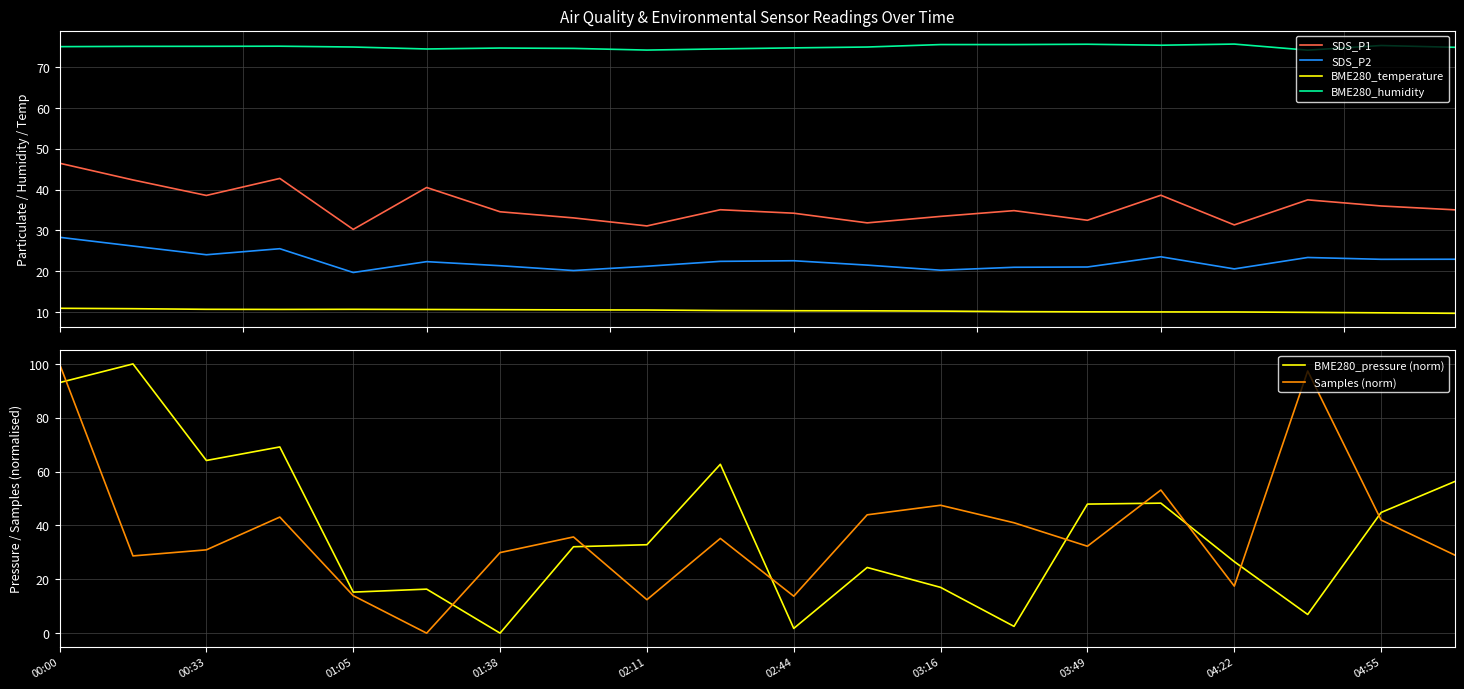

Which series has the widest spread of values?

BME280_pressure (norm)